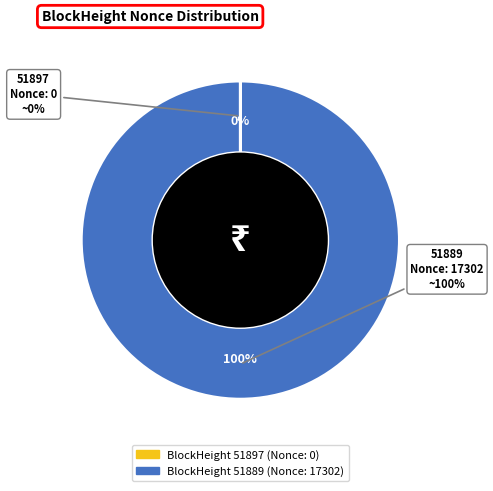

Does 51889 represent more than half of the total?

Yes